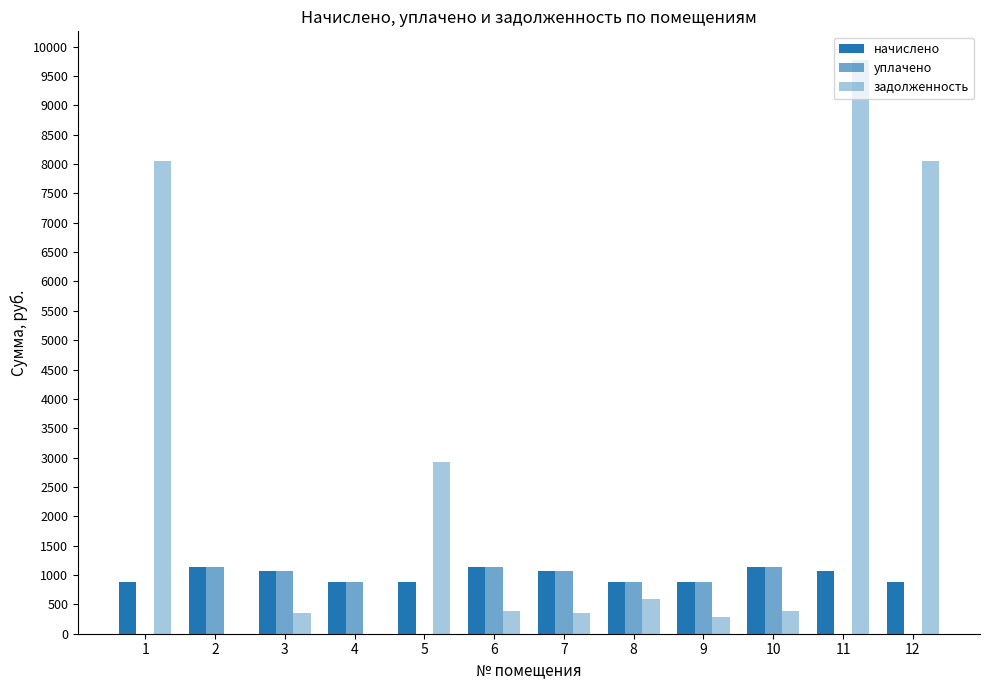

Which label corresponds to the largest value in the chart?

11